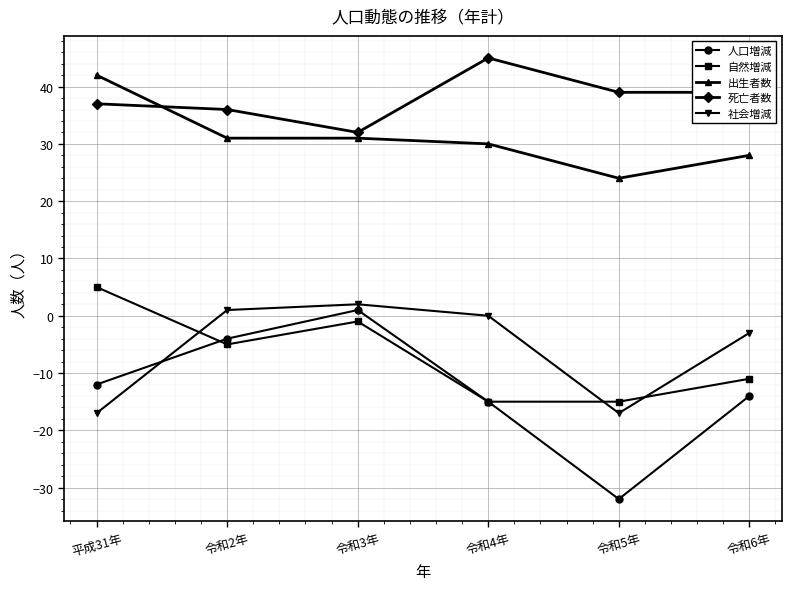

Count the number of data series in this chart.

5